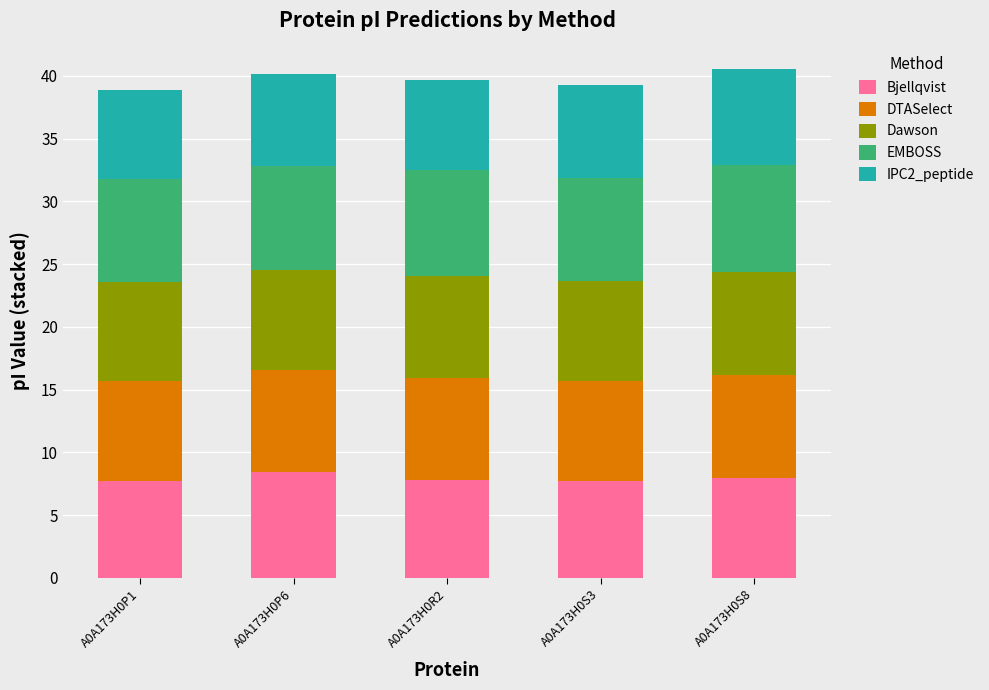

What is the total value across all series at A0A173H0S3?

39.2